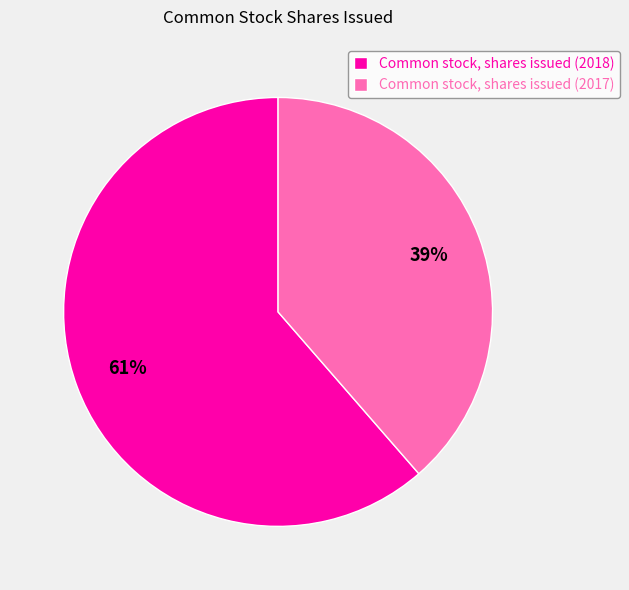

To the nearest percent, what is the average slice percentage?

50%